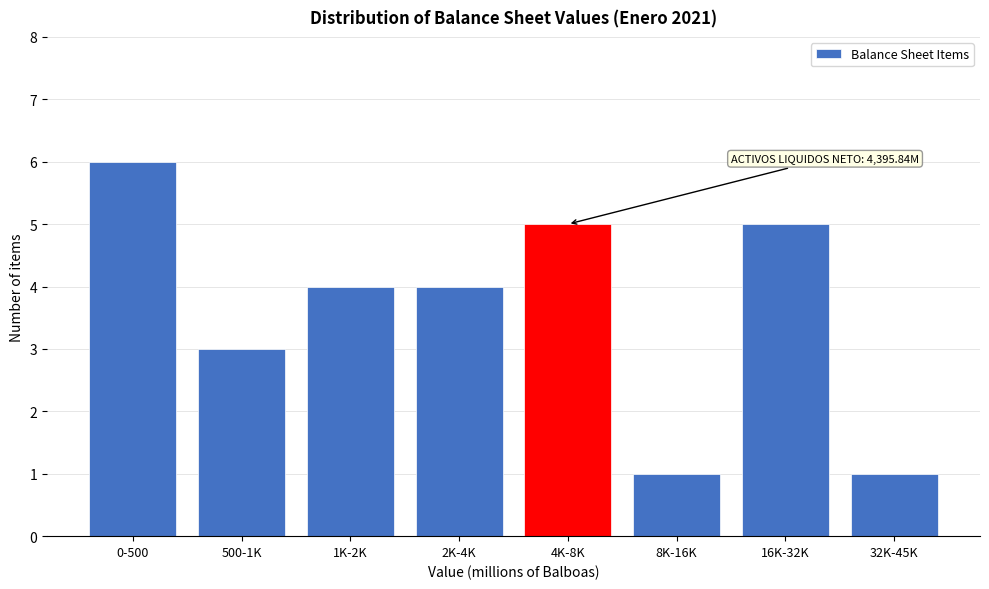

Reading left to right, what are all the values shown in this chart?

0-500=6	500-1K=3	1K-2K=4	2K-4K=4	4K-8K=5	8K-16K=1	16K-32K=5	32K-45K=1